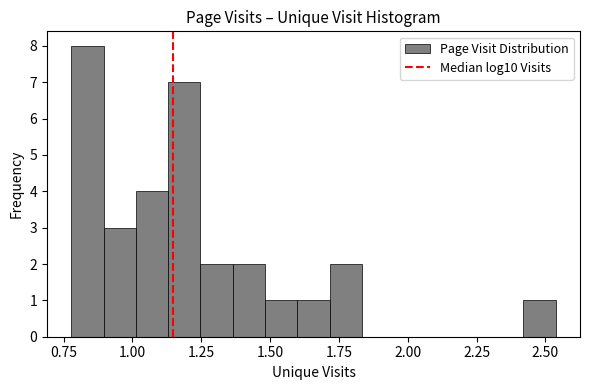

Read against the x-axis, roughly where is the centre of the tallest bar?

0.85